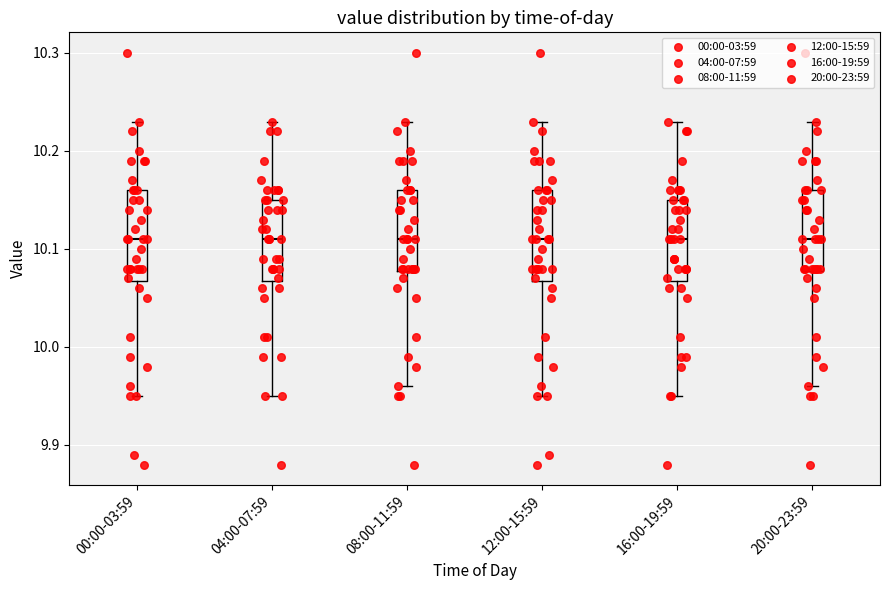

Reading left to right, read every box against the y-axis: the position of its median line, the range the box covers, and the ends of its whiskers. The values are not printed on the chart, so give them approximately, as read against the axis.

00:00-03:59: median 10.11, box 10.07 to 10.16, whiskers 9.95 to 10.23
04:00-07:59: median 10.11, box 10.07 to 10.15, whiskers 9.95 to 10.23
08:00-11:59: median 10.11, box 10.08 to 10.16, whiskers 9.96 to 10.23
12:00-15:59: median 10.11, box 10.07 to 10.16, whiskers 9.95 to 10.23
16:00-19:59: median 10.11, box 10.07 to 10.15, whiskers 9.95 to 10.23
20:00-23:59: median 10.11, box 10.08 to 10.16, whiskers 9.96 to 10.23